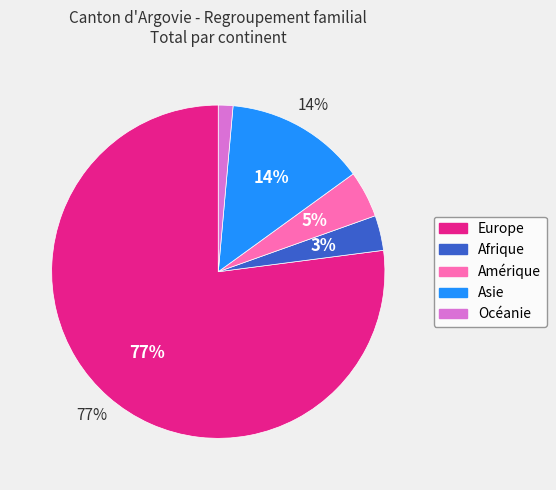

Which category has the smallest portion of the pie?

Océanie